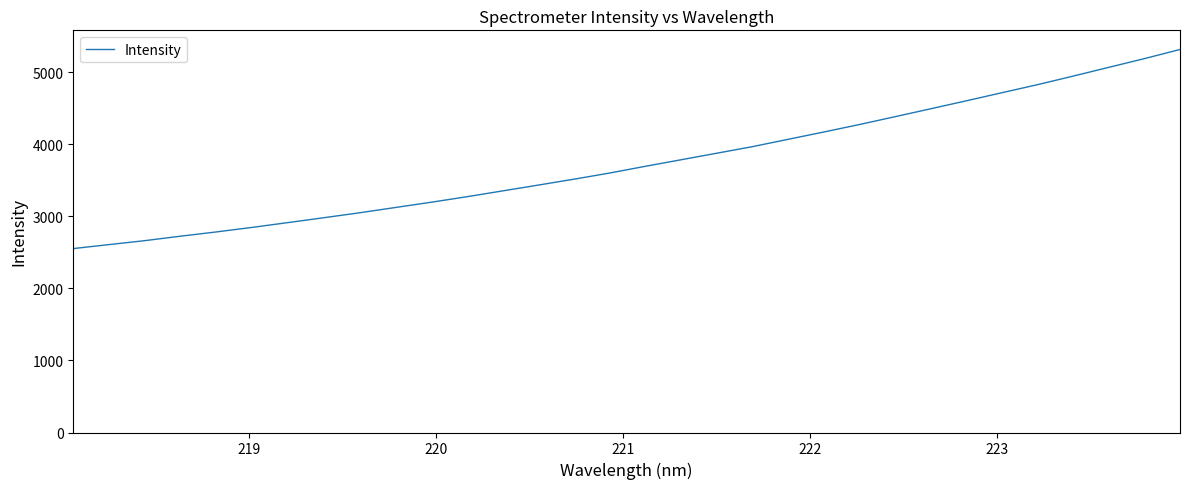

What is the maximum value shown in the chart?

5313.9